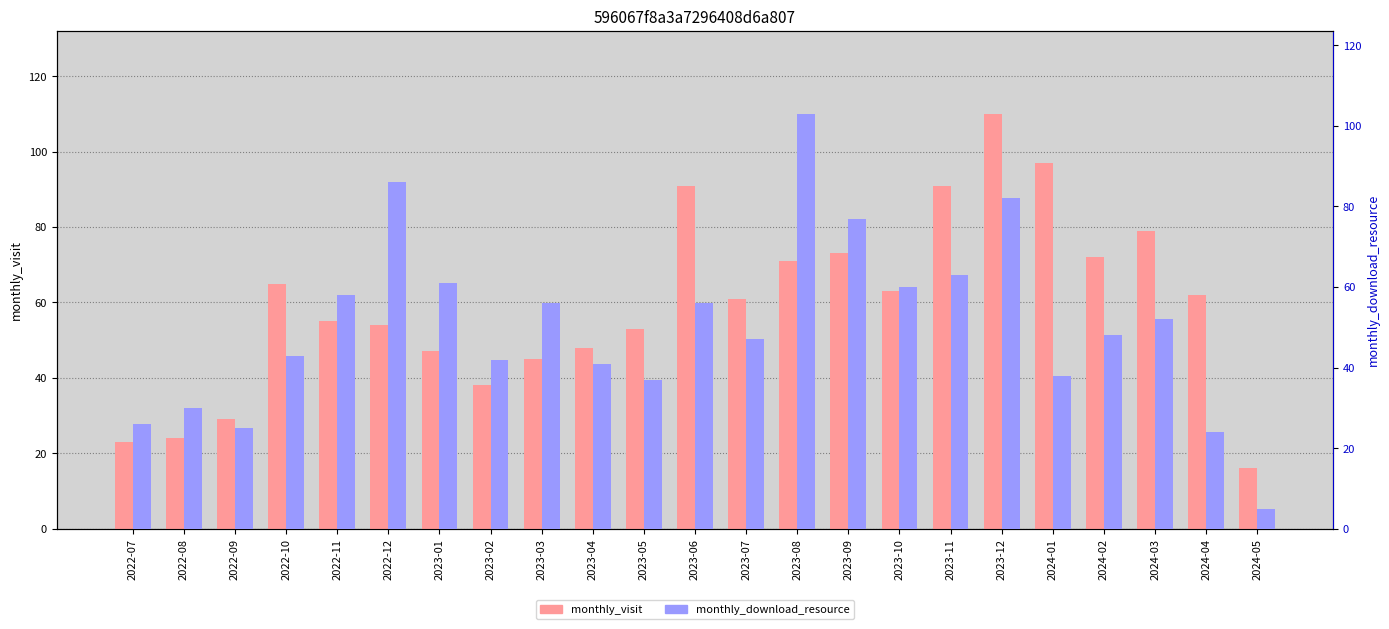

What is the average value of the monthly_visit series?

59